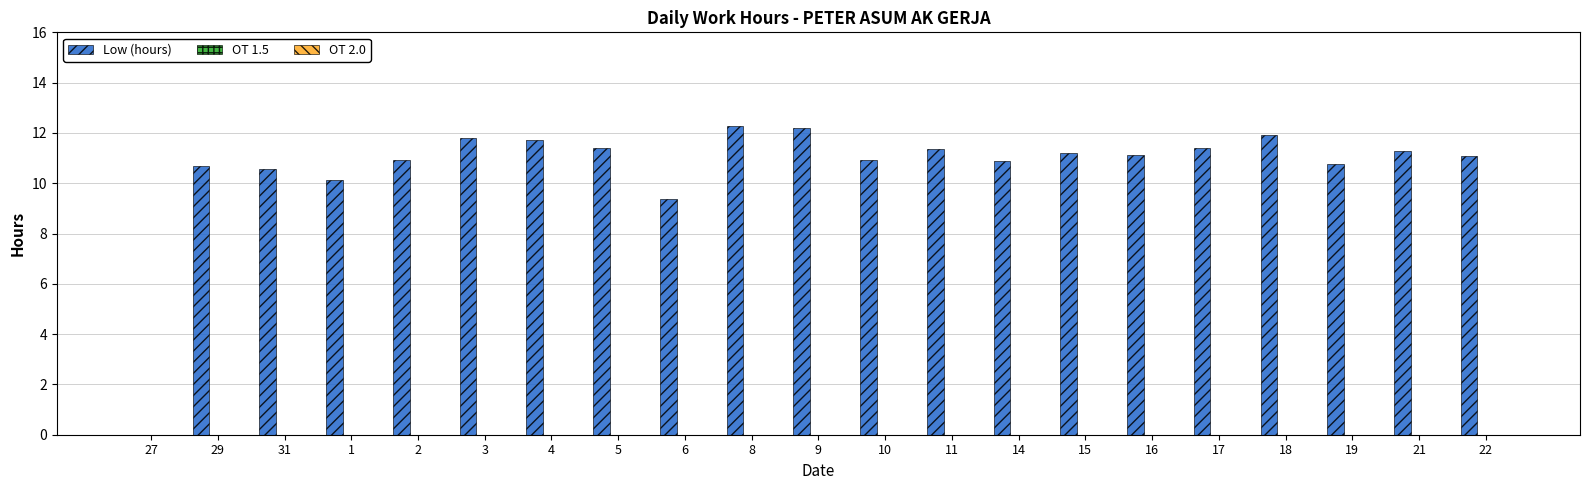

What is the ratio of the value at 9 to the value at 3?

1.0